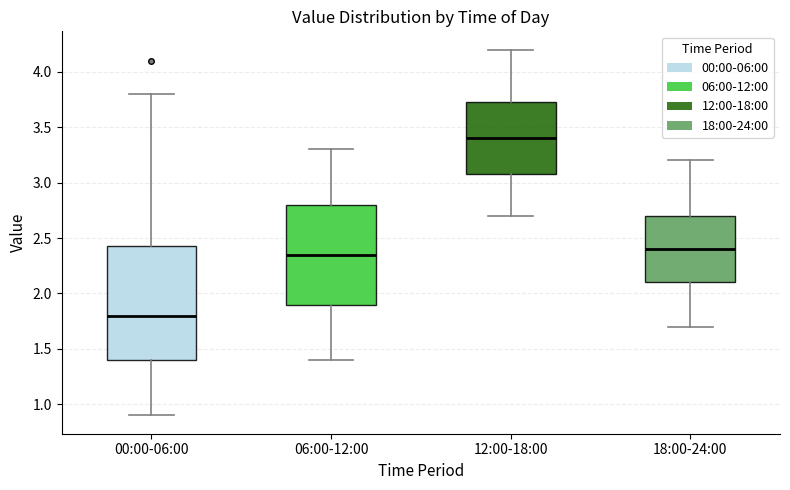

Which box has the highest median line?

12:00-18:00